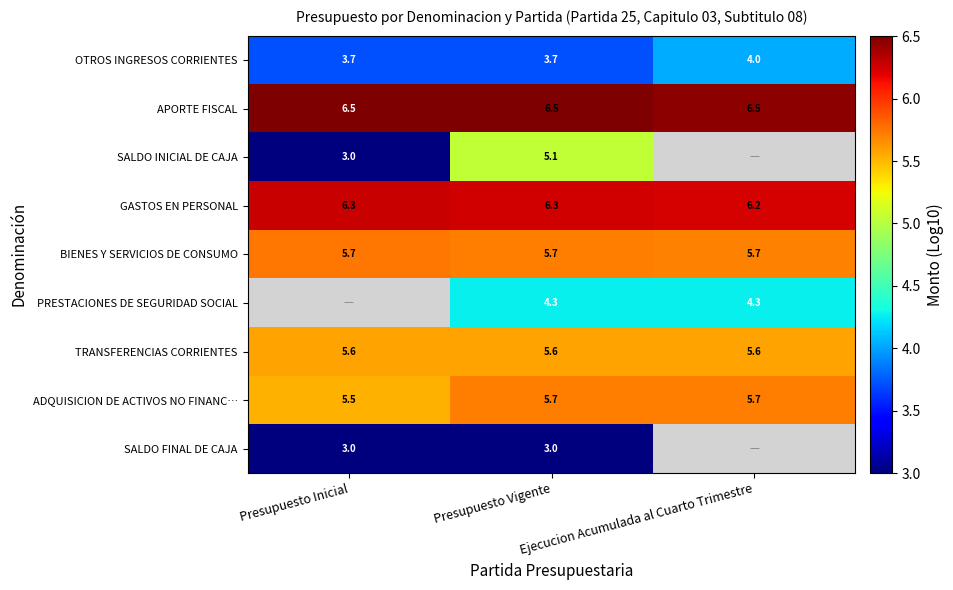

Where does the PRESTACIONES DE SEGURIDAD SOCIAL series first go above 4?

Presupuesto Vigente